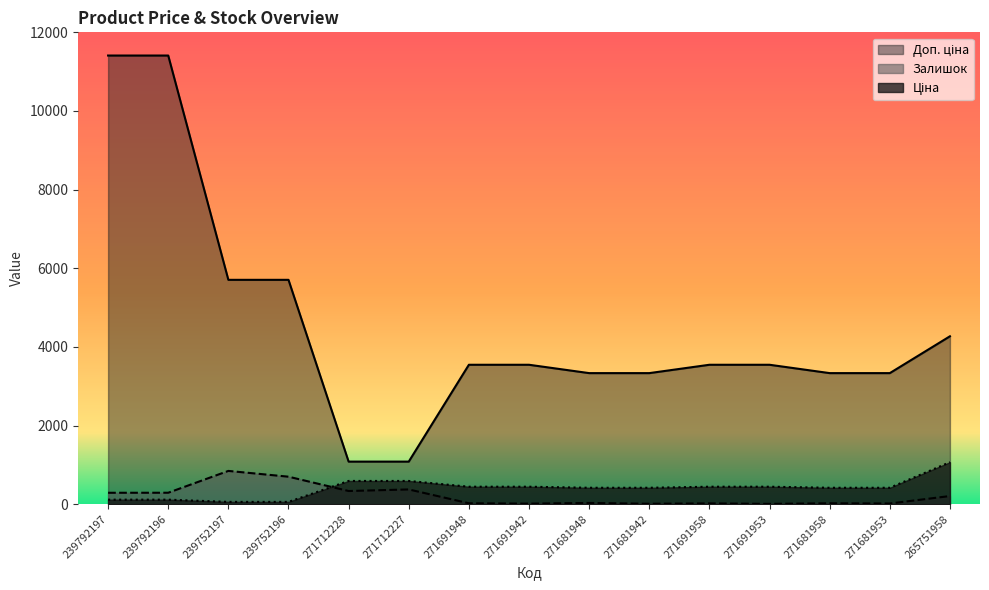

At which label does Залишок reach its peak?

239752197